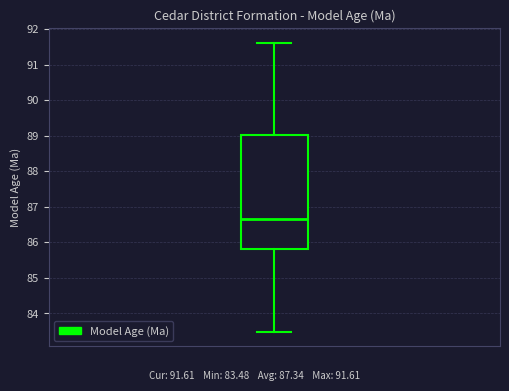

Where does the upper whisker of the box end on the y-axis? The values are not printed on the chart, so give them approximately, as read against the axis.

91.6